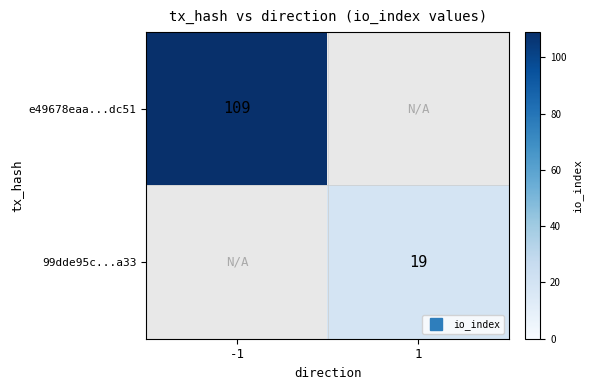

How many values in 99dde95c...a33 are above zero?

1